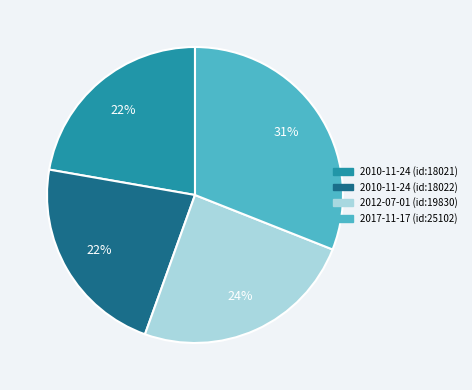

To the nearest percent, what is the average slice percentage?

25%